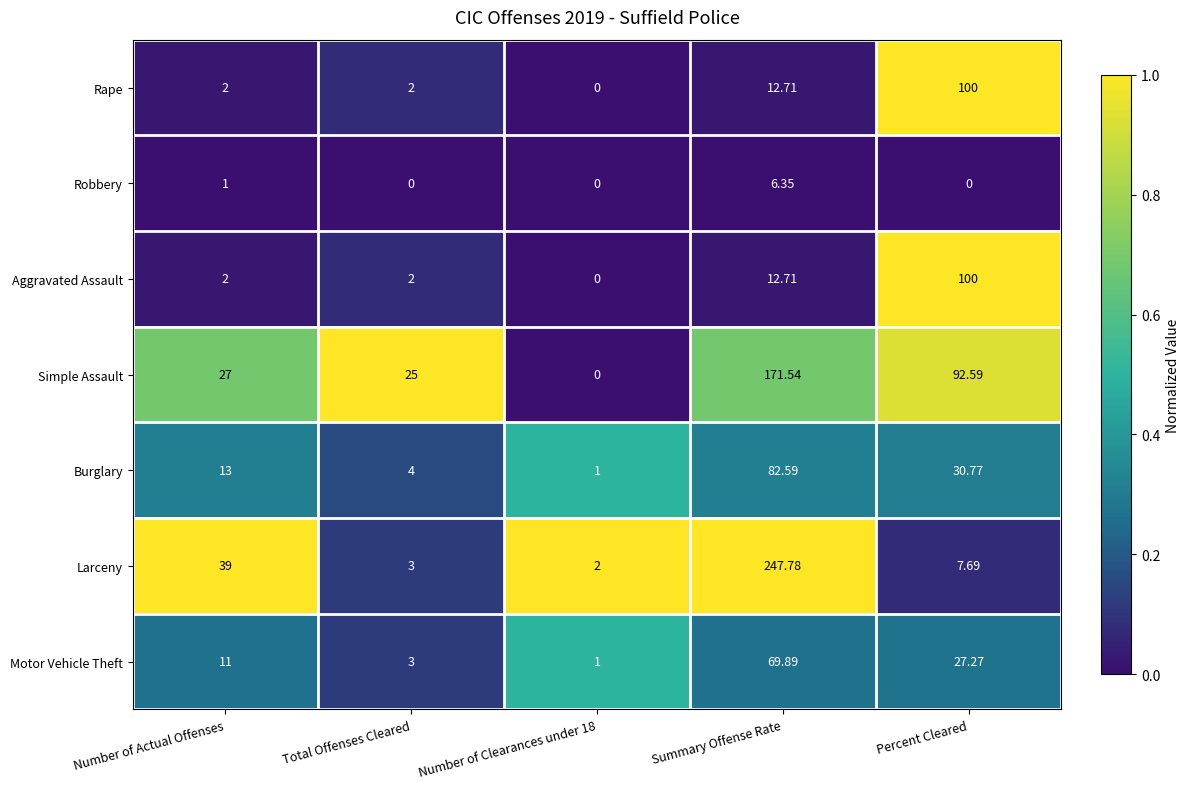

Which series has the widest spread of values?

Larceny